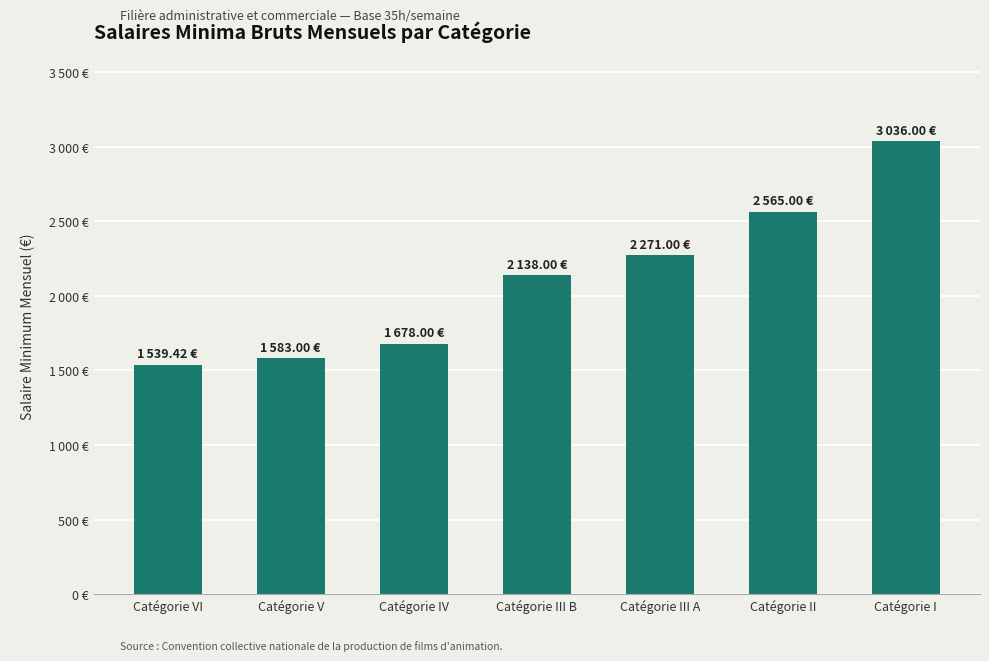

Is it true that the value at Catégorie III B is 2138.0?

True